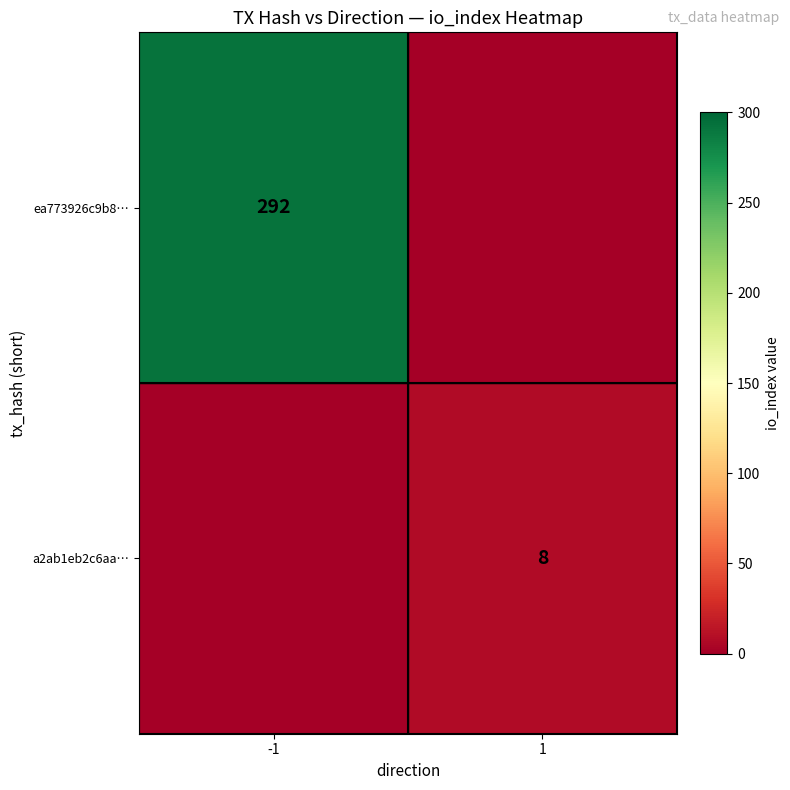

Is the value of ea773926c9b8… at -1 greater than the value of a2ab1eb2c6aa… at 1?

Yes